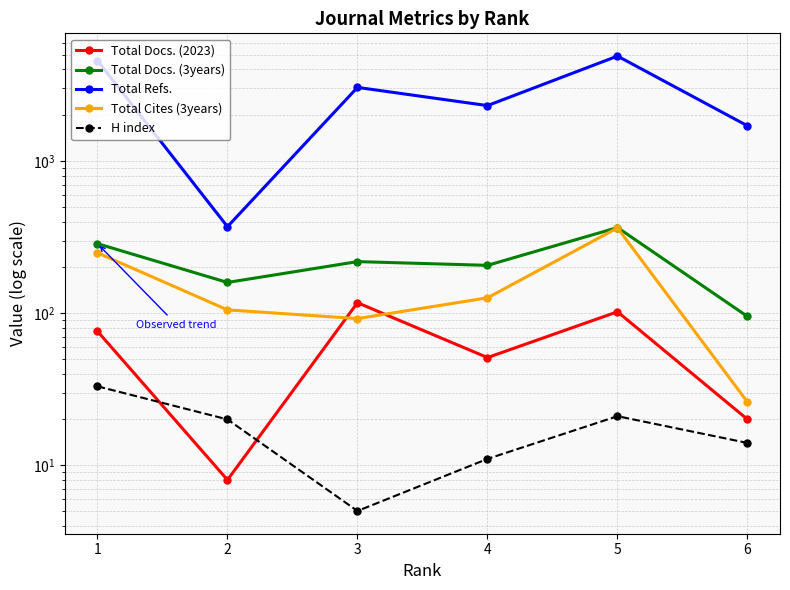

True or false: Total Refs. and Total Docs. (2023) intersect in this chart.

False